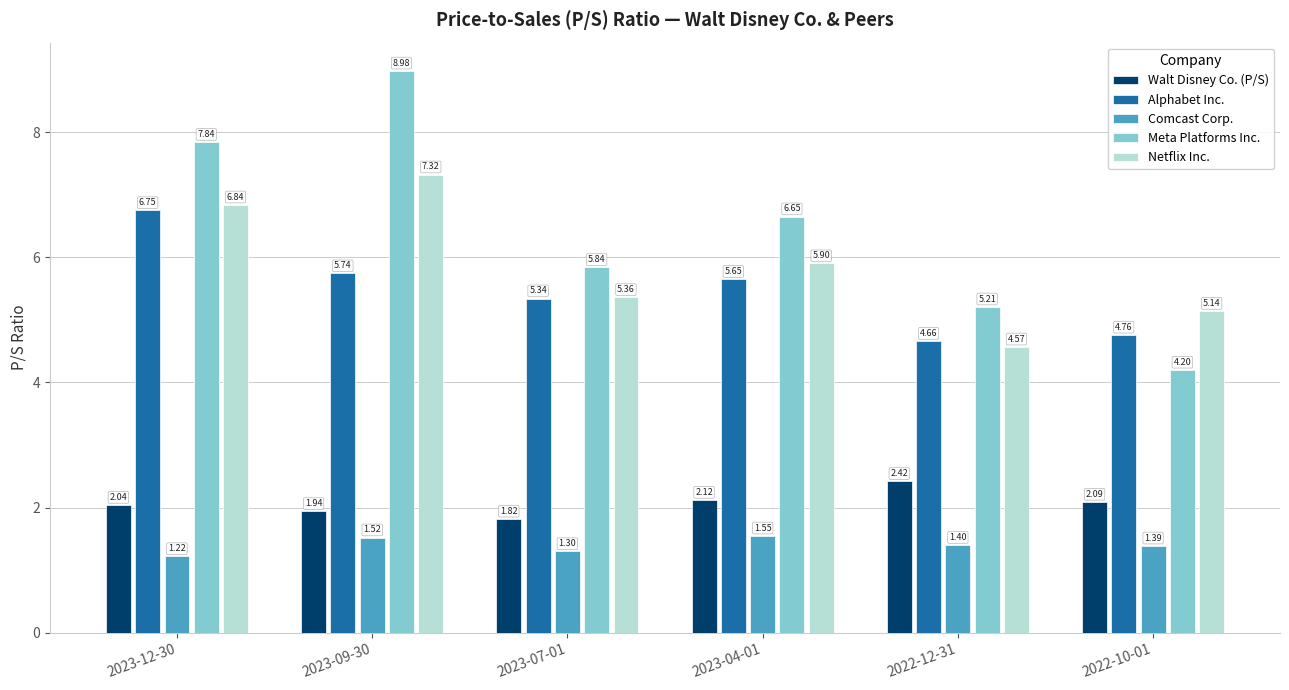

What is the total value across all series at 2023-04-01?

21.9